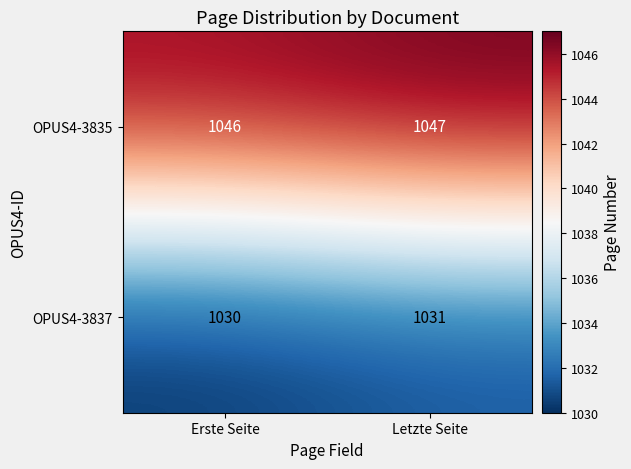

At which label does OPUS4-3835 reach its minimum?

Erste Seite